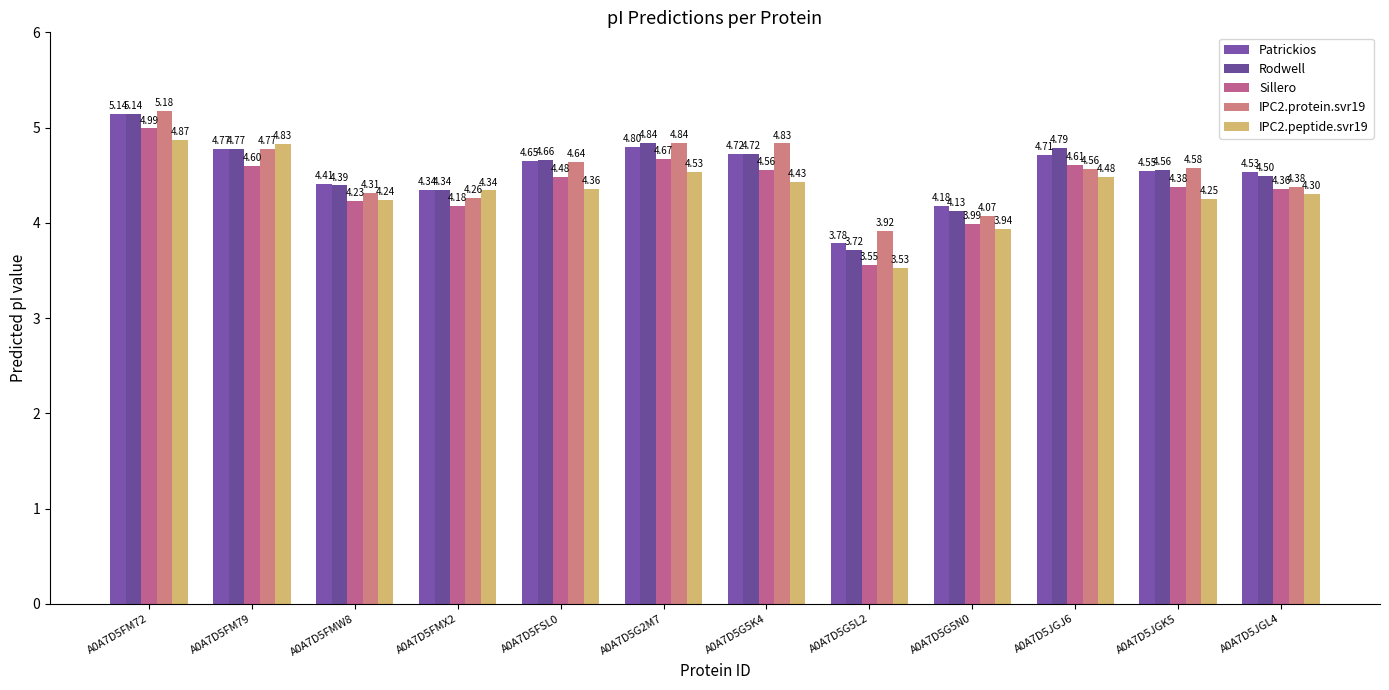

At which label does Patrickios reach its minimum?

A0A7D5G5L2